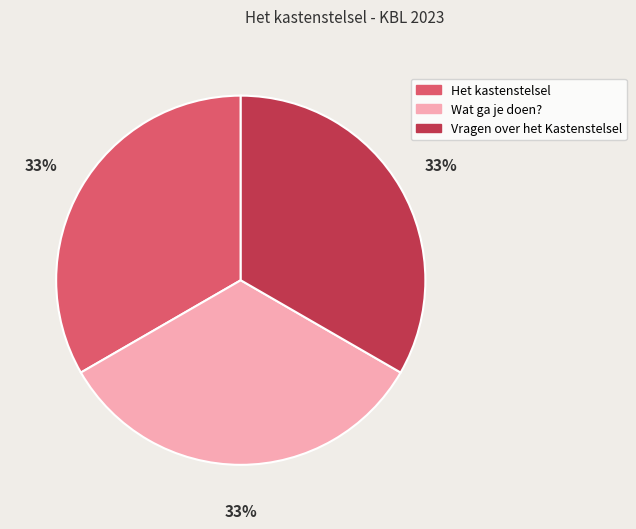

Is the sum of Vragen over het Kastenstelsel and Wat ga je doen? greater than half?

Yes